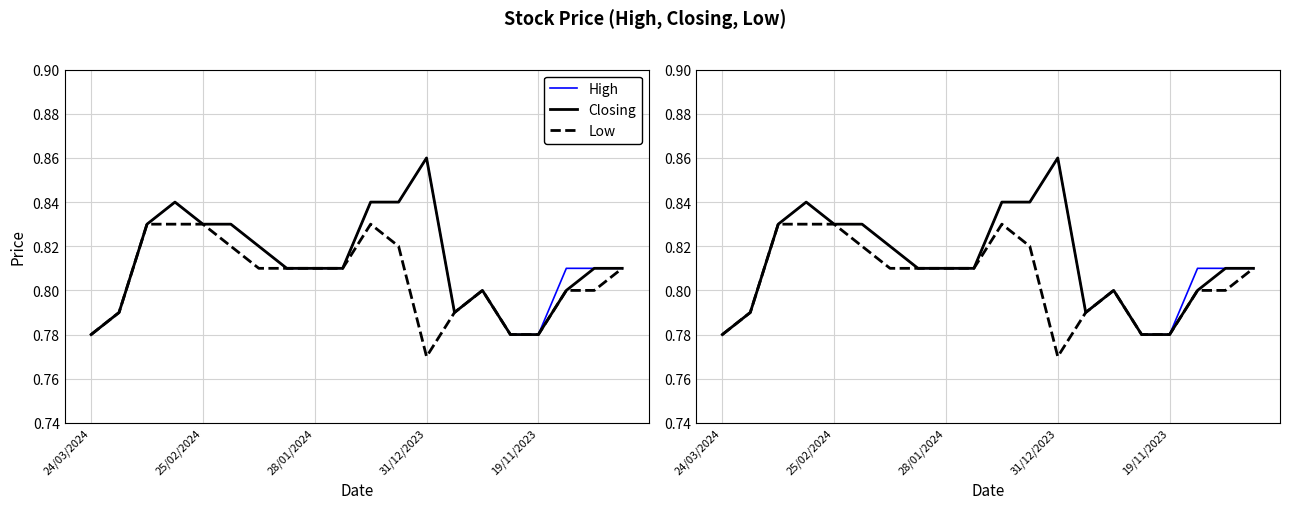

Between 8 and 10, which is larger?

10